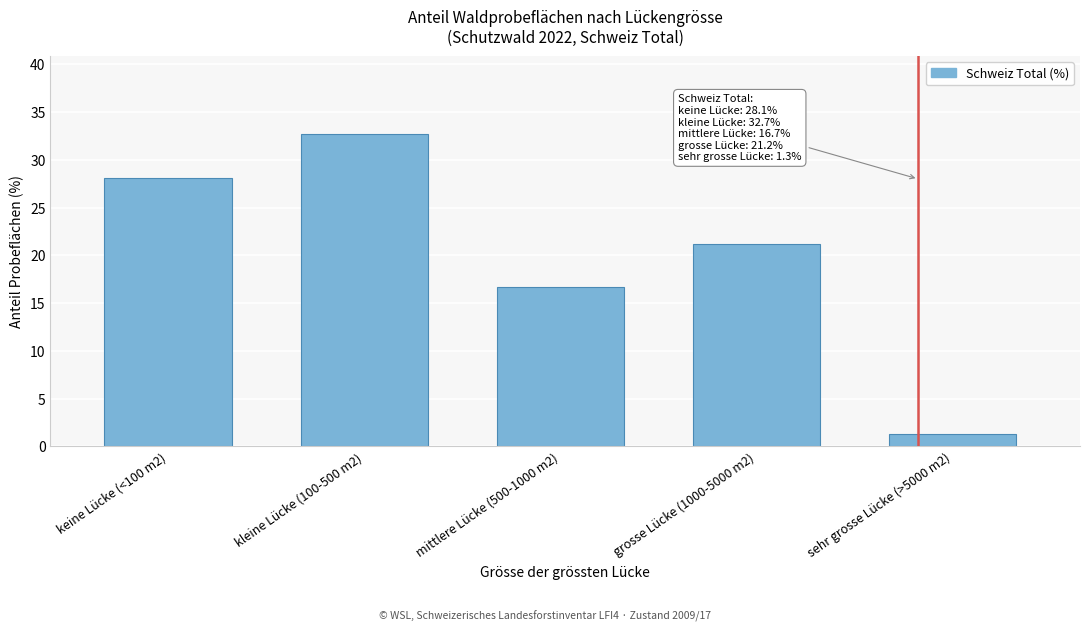

Reading right to left, list all the values displayed in this chart.

sehr grosse Lücke (>5000 m2)=1.3	grosse Lücke (1000-5000 m2)=21.2	mittlere Lücke (500-1000 m2)=16.7	kleine Lücke (100-500 m2)=32.7	keine Lücke (<100 m2)=28.1